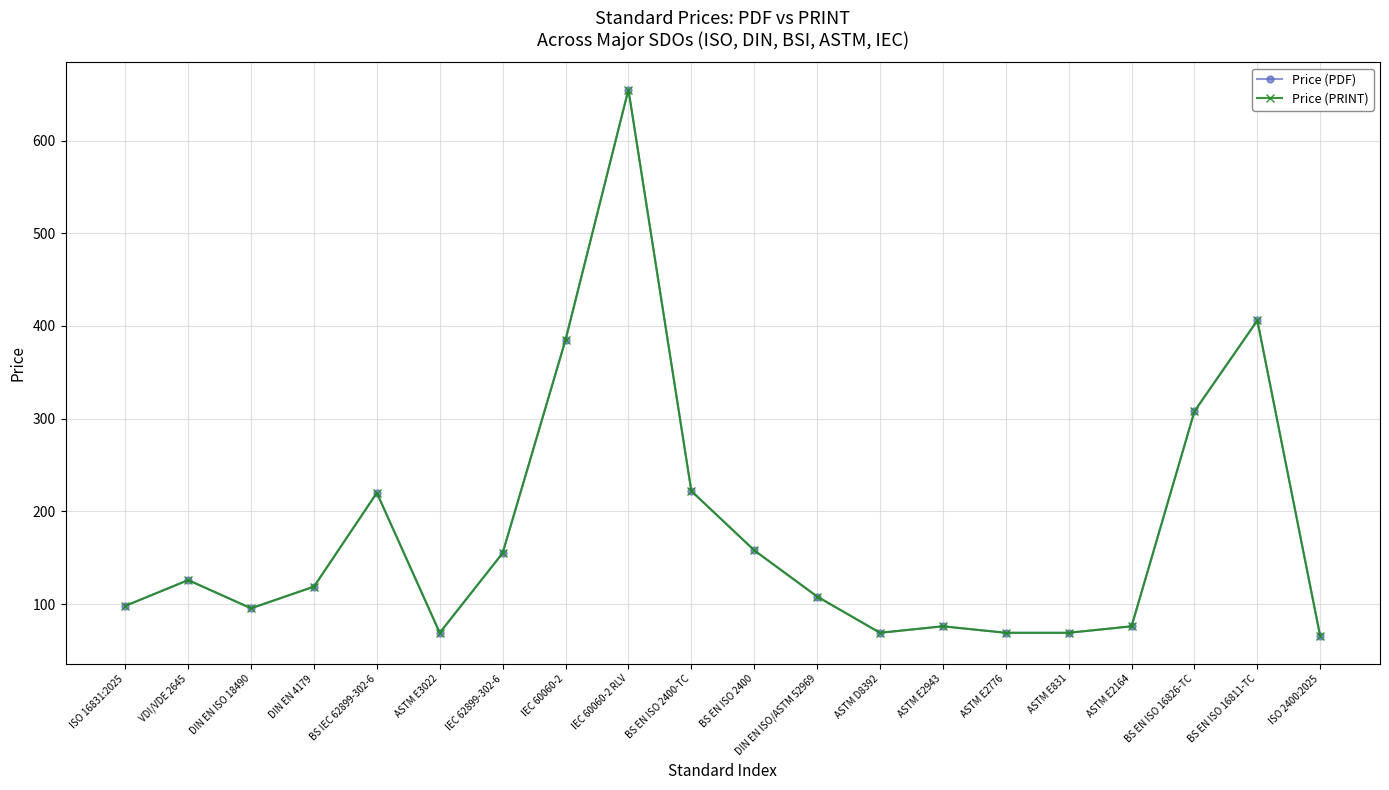

Does the chart have visible grid lines?

Yes